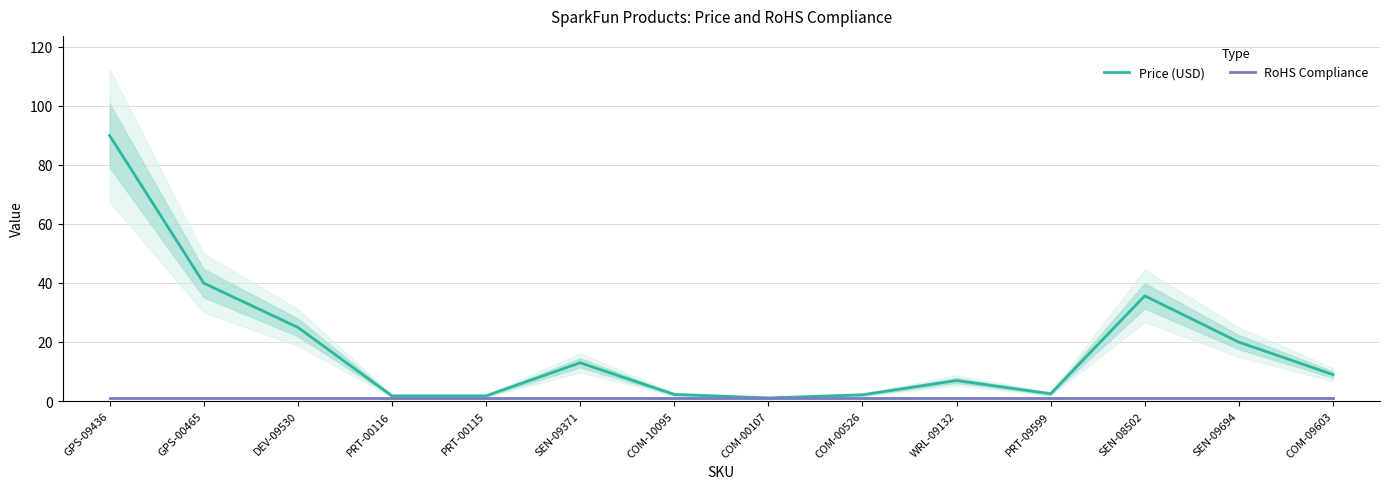

What is the sum of the RoHS Compliance values at COM-00526 and DEV-09530?

2.0